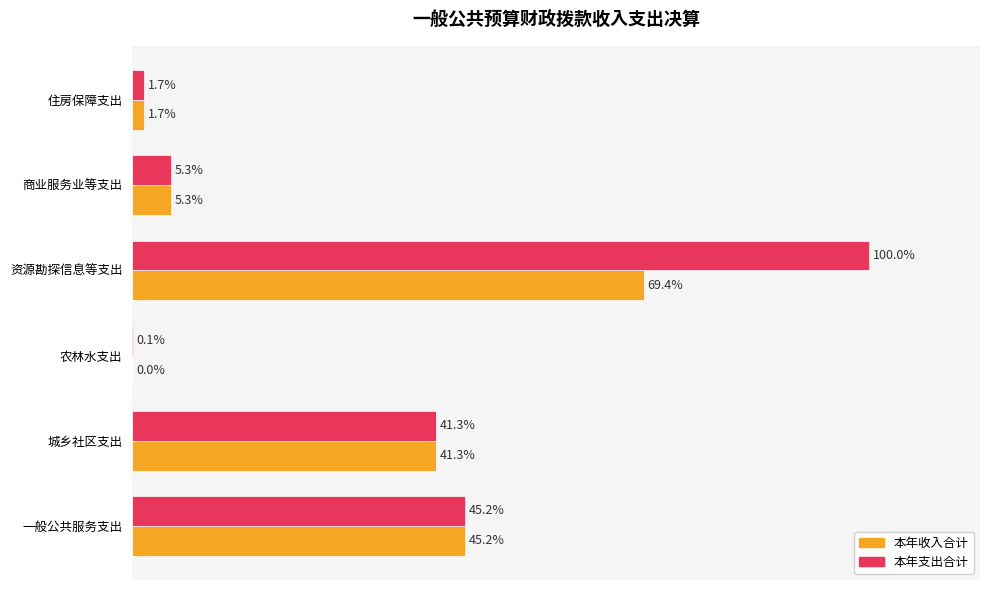

Is the value of 本年收入合计 at 一般公共服务支出 greater than the value of 本年支出合计 at 城乡社区支出?

Yes